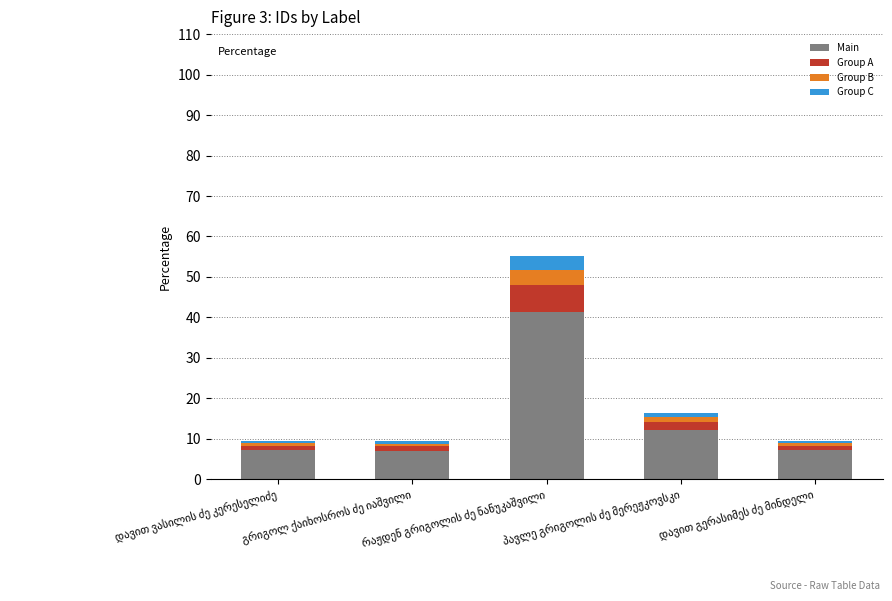

What is the lowest value of the Main series?

7.0